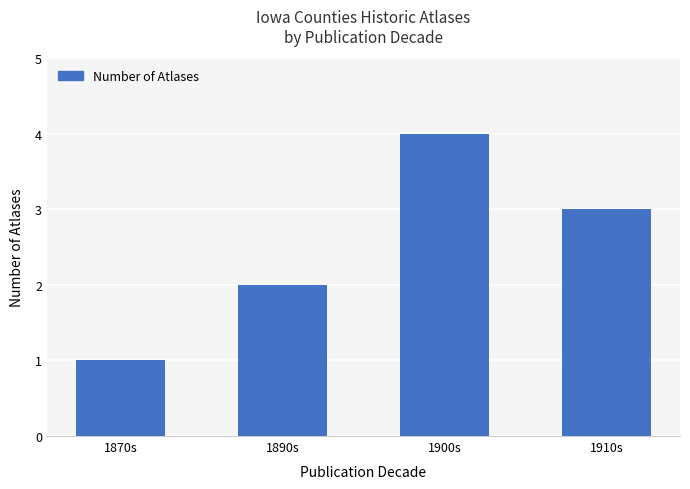

How many series are shown in this chart?

1